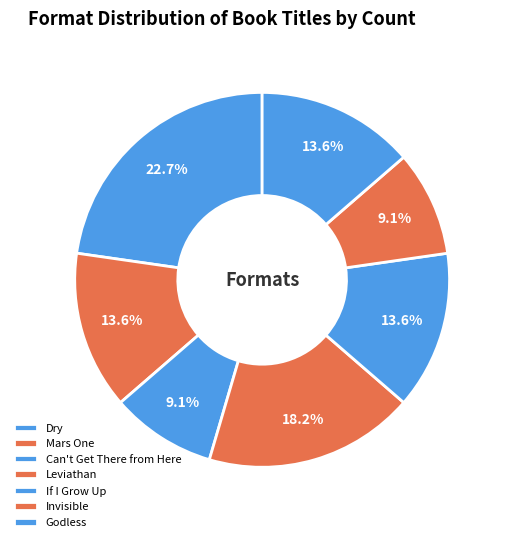

Do Can't Get There from Here and If I Grow Up together represent more than half of the pie?

No